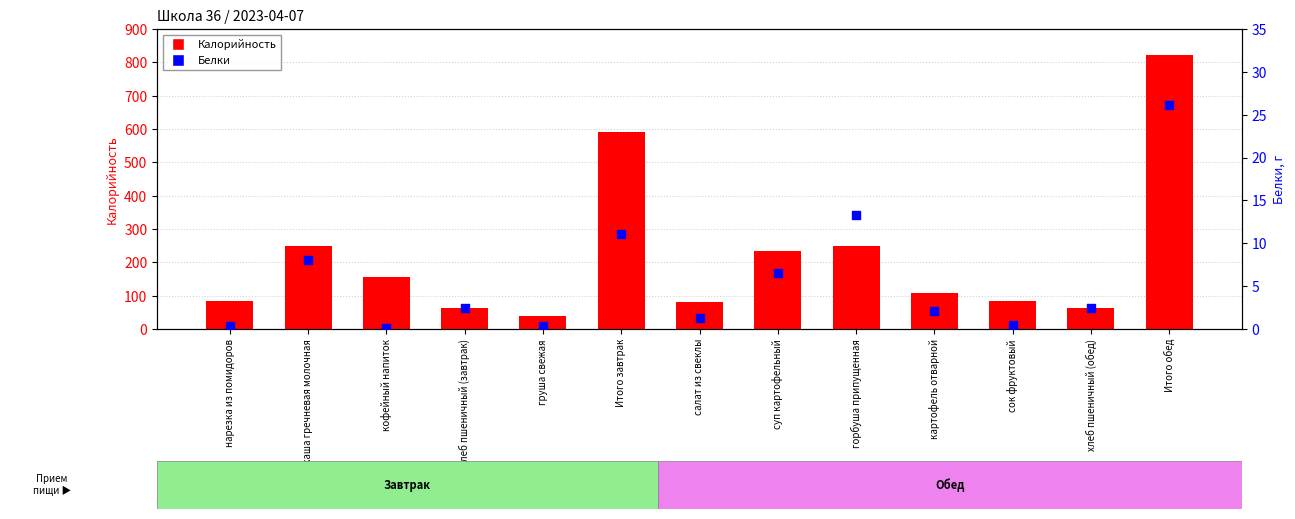

Which series reaches the minimum Y coordinate?

Белки